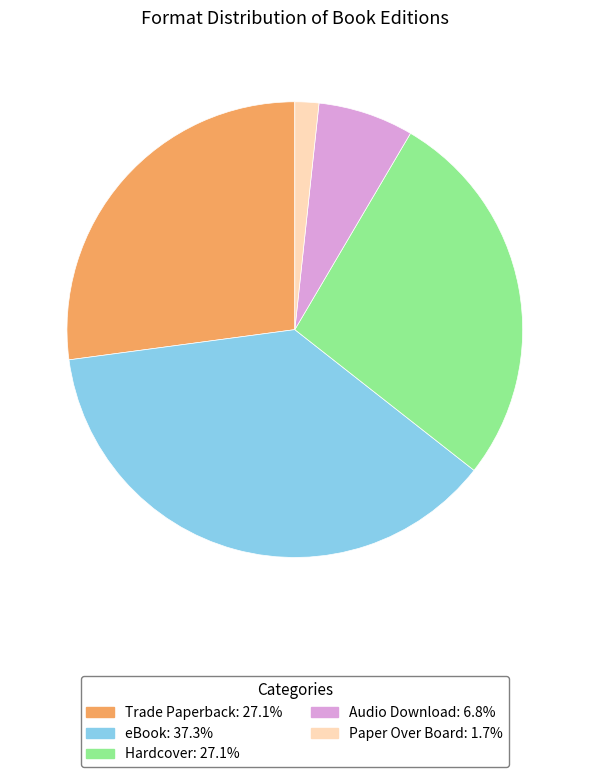

How many slices are in this pie chart?

5